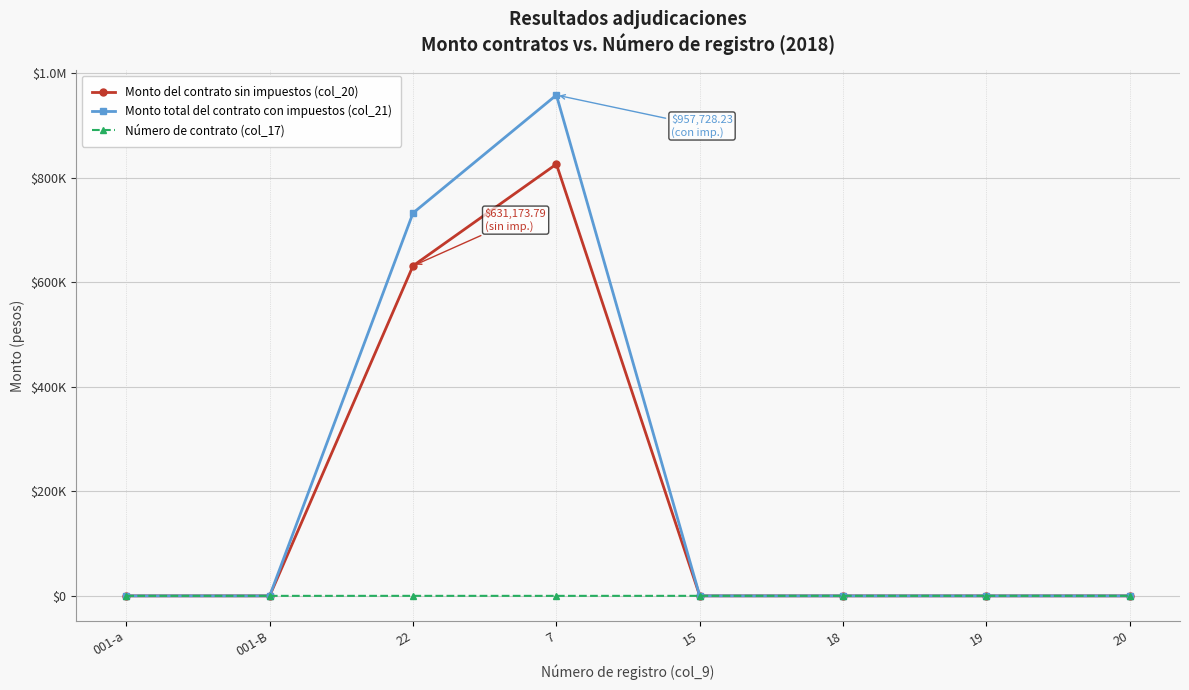

What is the value of the Número de contrato (col_17) point at the 2nd from the left?

27.0